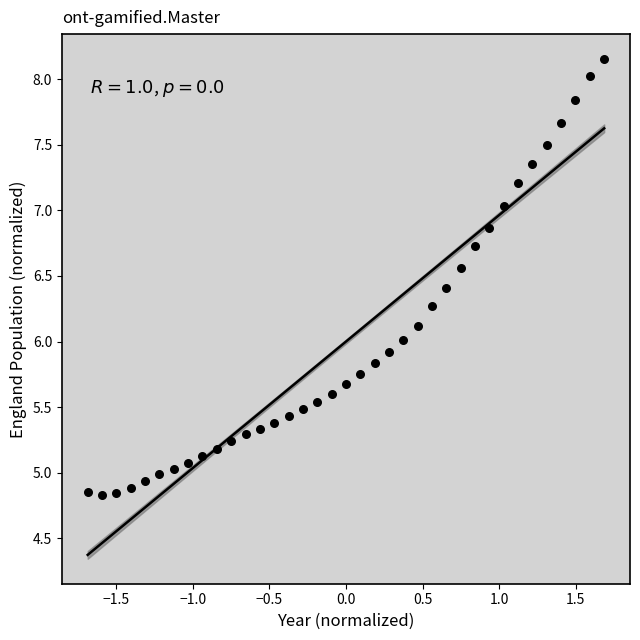

What is the range of Y values (max minus min)?

3.3